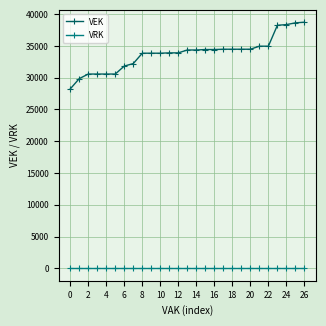

List the series in order of their overall mean, lowest first.

VRK, VEK